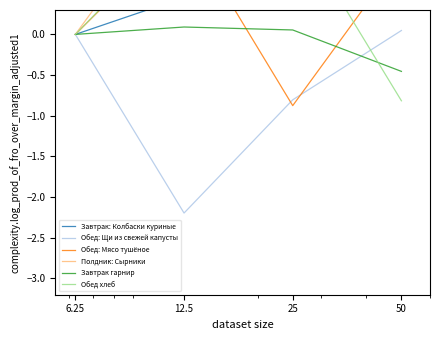

True or false: Завтрак: Колбаски куриные has a value of 0.5 at 50.

True